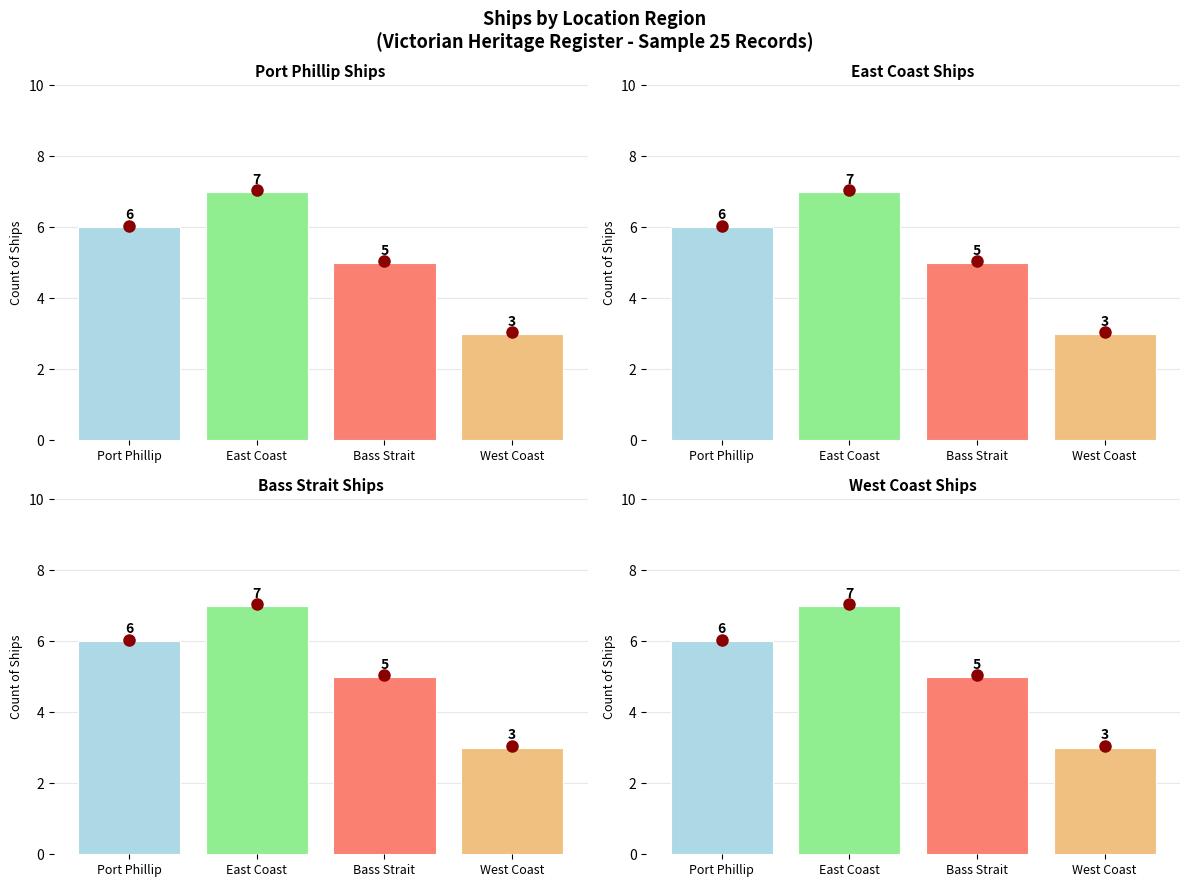

Rank the series by their maximum value, from highest to lowest.

Port Phillip, East Coast, Bass Strait, West Coast